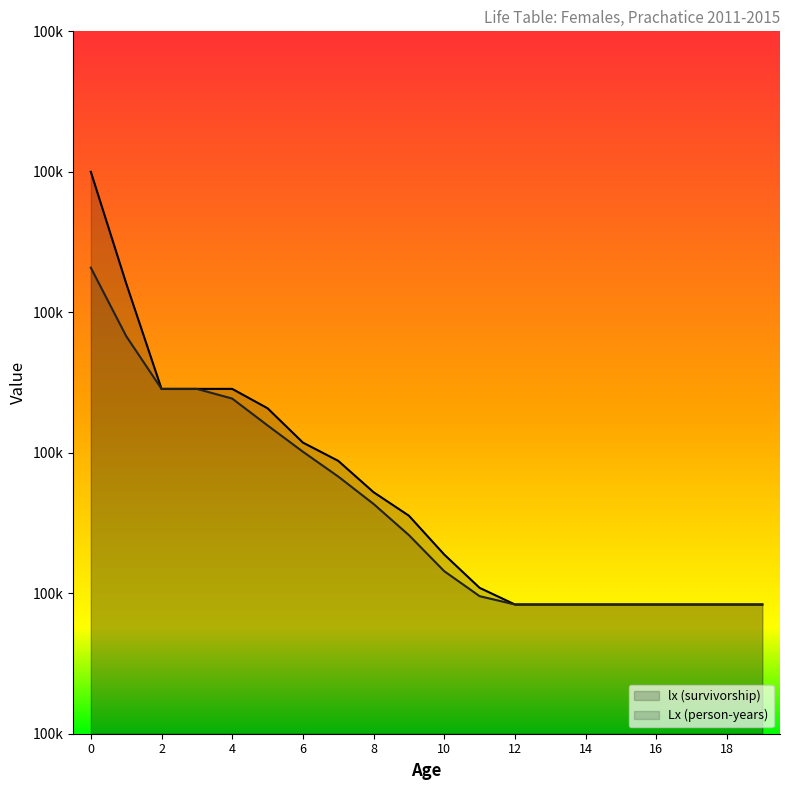

Which series has the widest spread of values?

lx (survivorship)